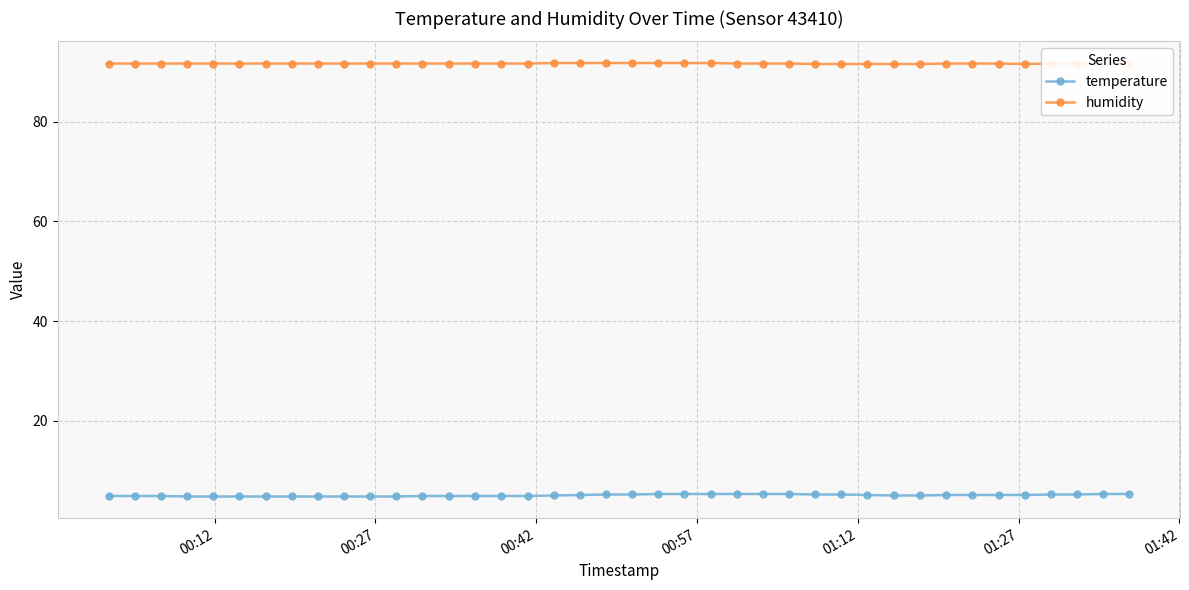

Which series has the largest total across all categories?

humidity